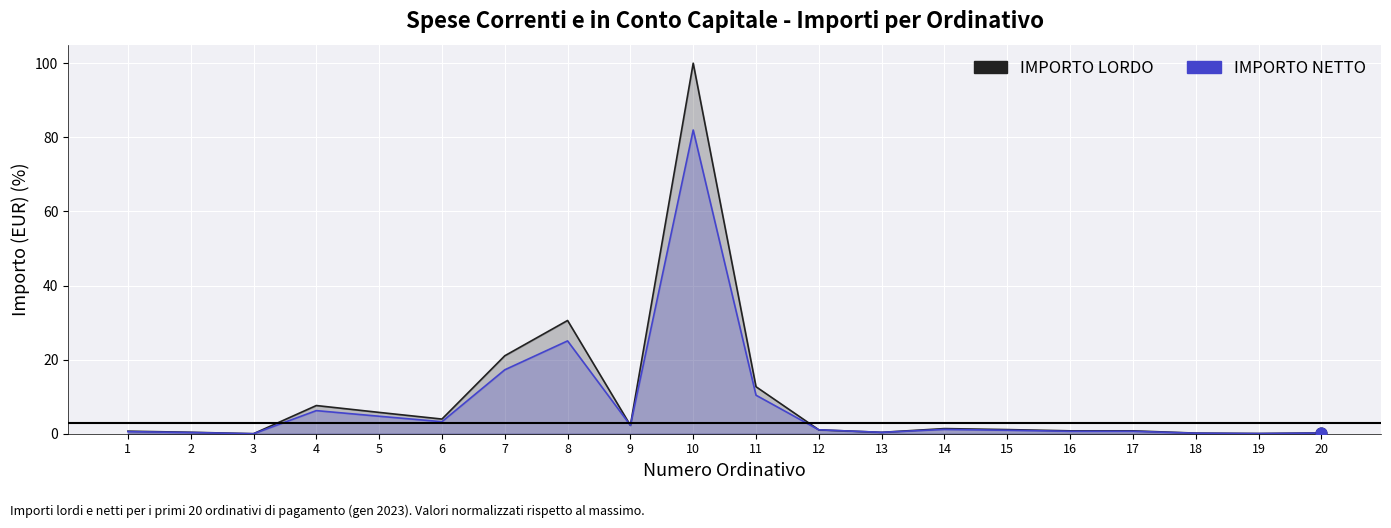

What is the total value across all series at 20?

0.4